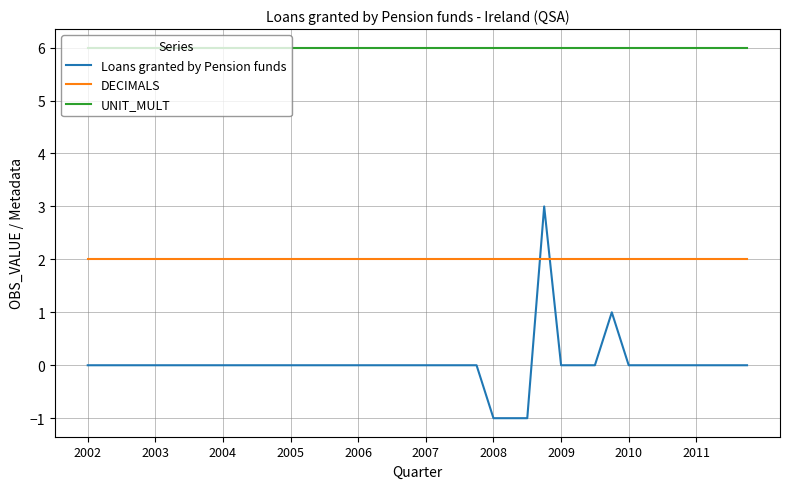

Which series has the largest total across all categories?

UNIT_MULT